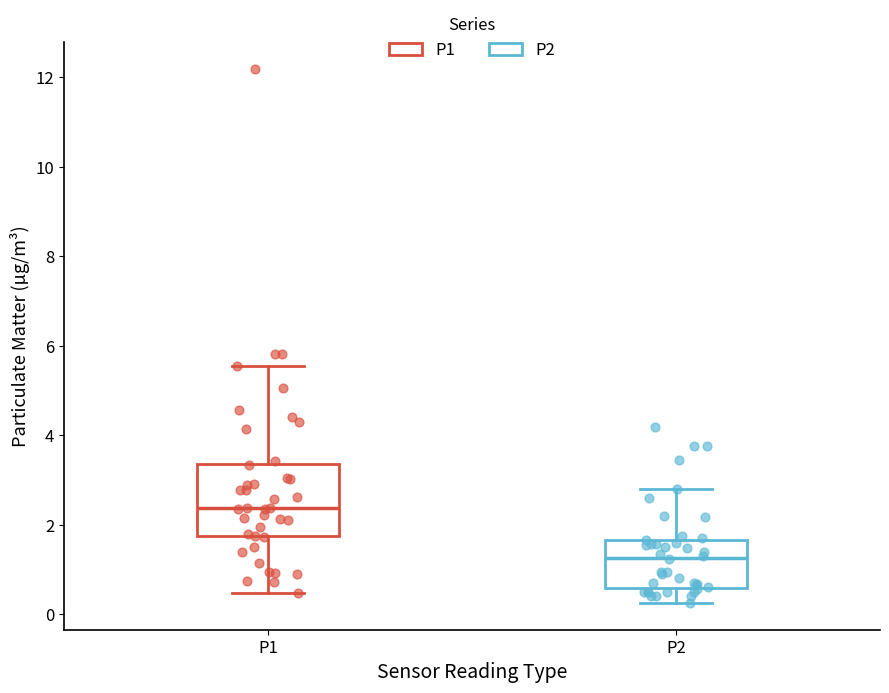

Where does the upper whisker of the box for P1 end on the y-axis? The values are not printed on the chart, so give them approximately, as read against the axis.

5.6